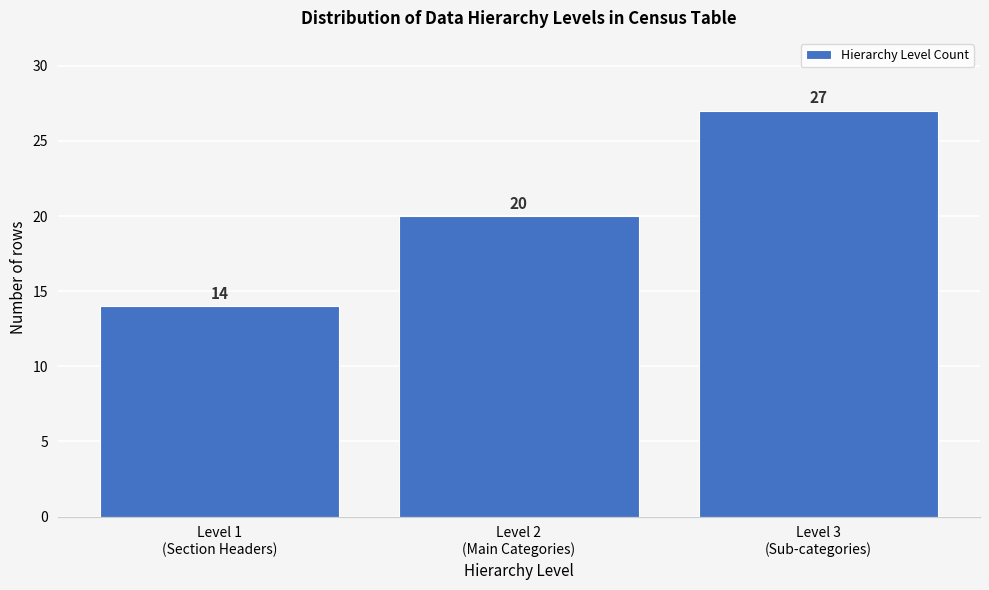

Reading left to right, transcribe all the data shown in this chart.

14	20	27